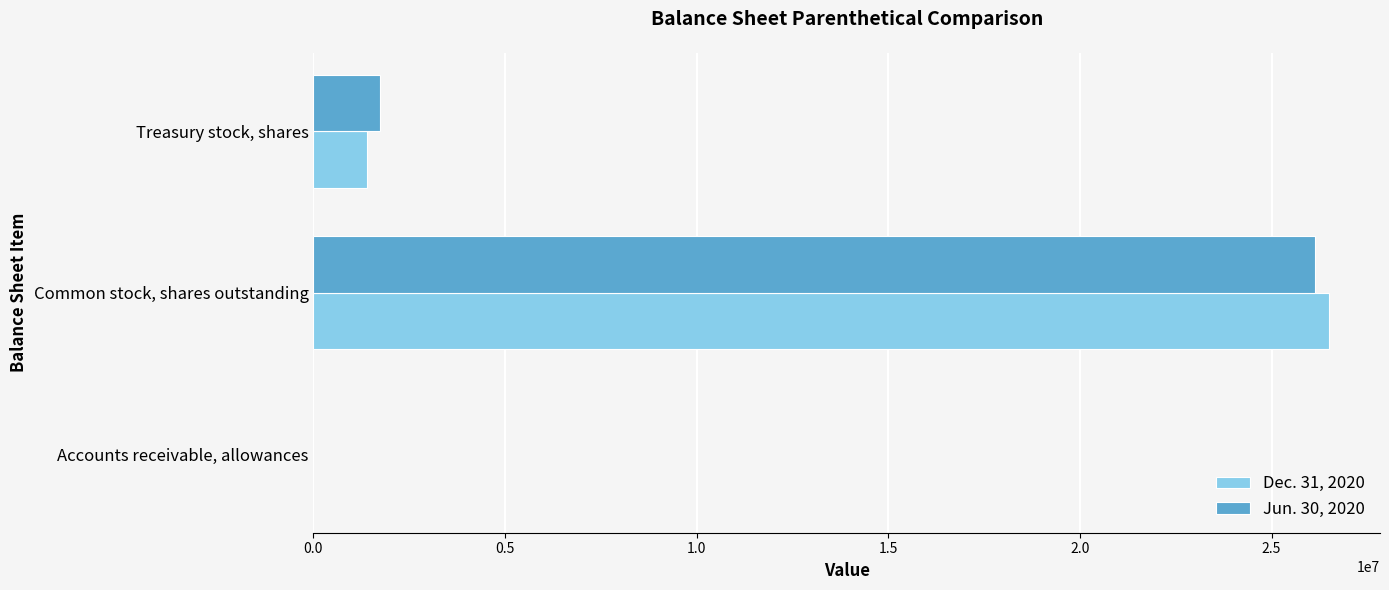

What is the average value of the Jun. 30, 2020 series?

9296374